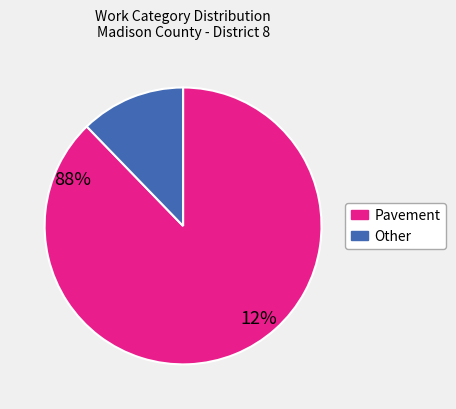

Is it true that Other is 12% of the pie?

True